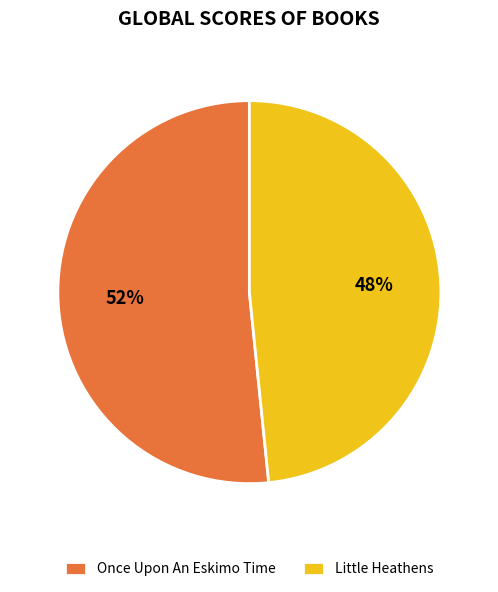

Is it true that Once Upon An Eskimo Time is 52% of the pie?

True